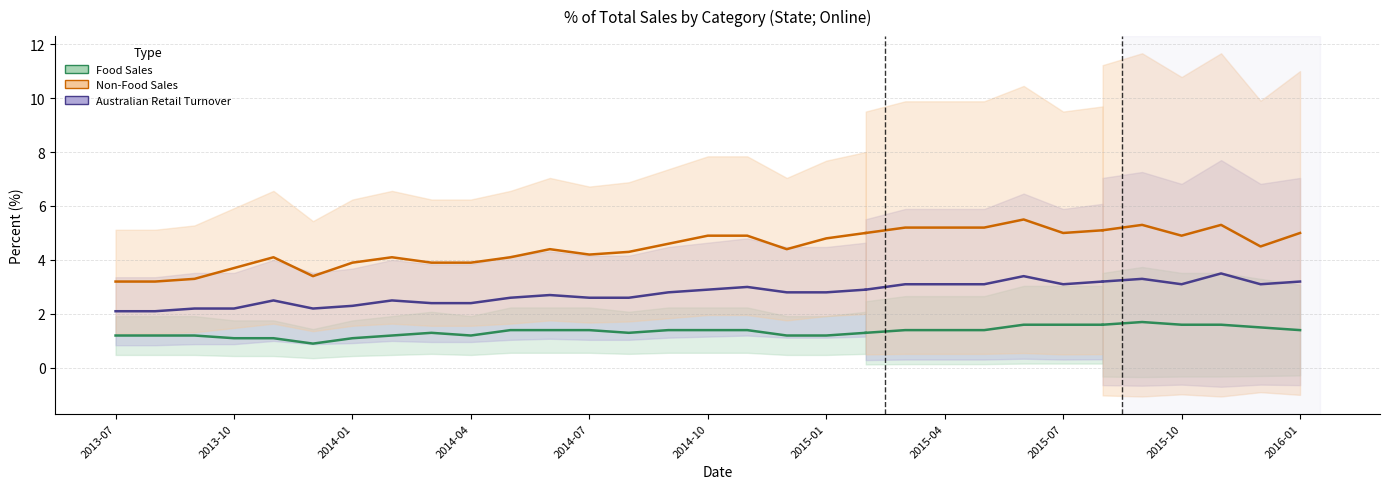

True or false: % of Total Australian Retail Turnover and % of Total Non-Food Sales cross at least once.

False